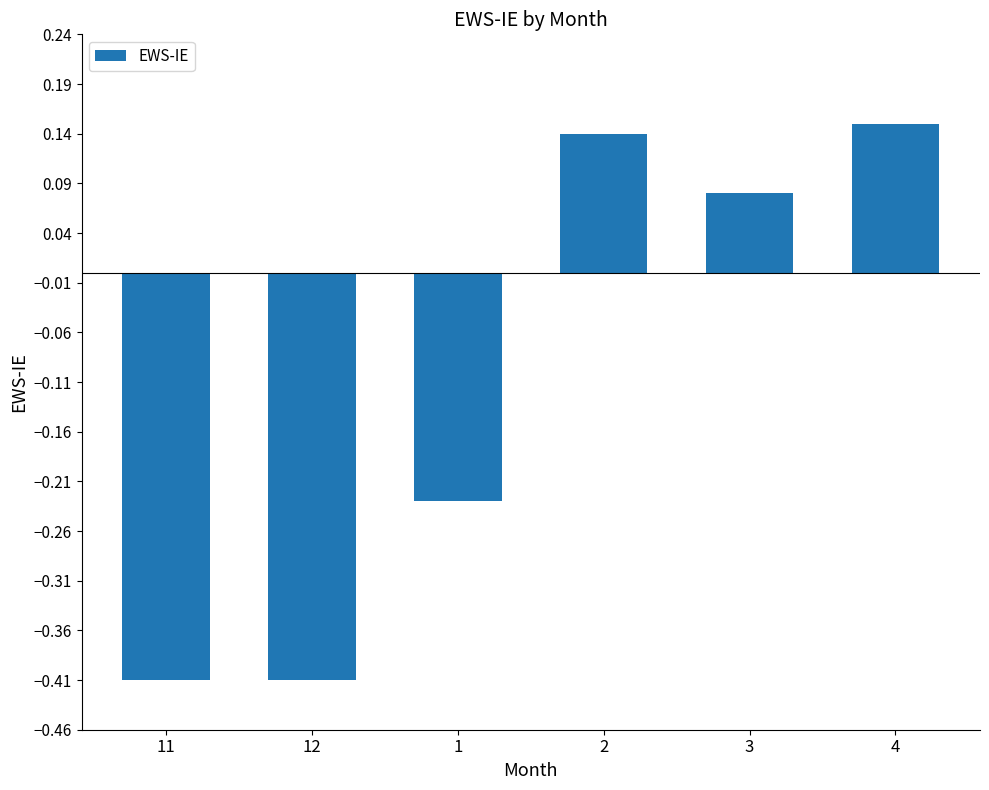

Which has a higher value, 1 or 3?

3